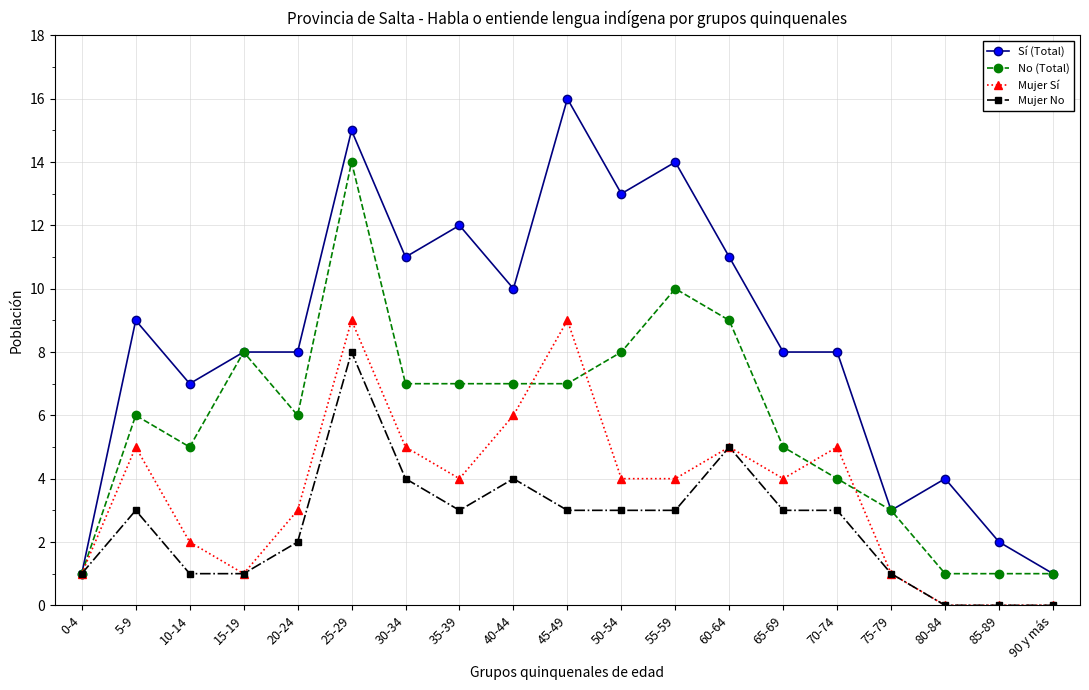

Where is the first local minimum for Mujer Sí?

15-19